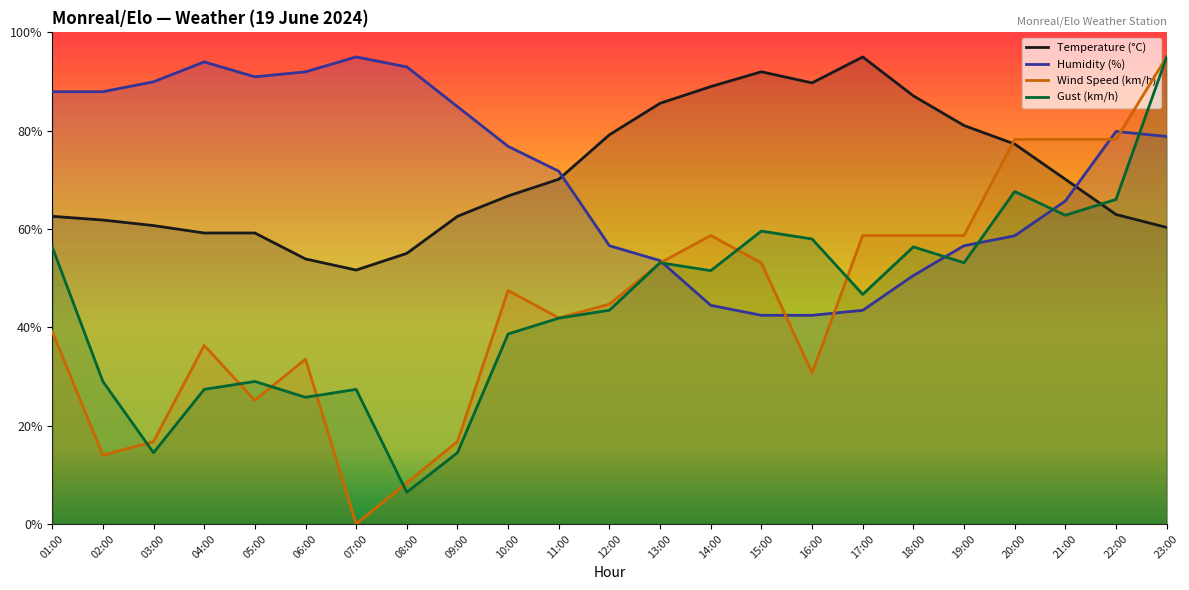

At which category is the sum across all series the highest?

23:00